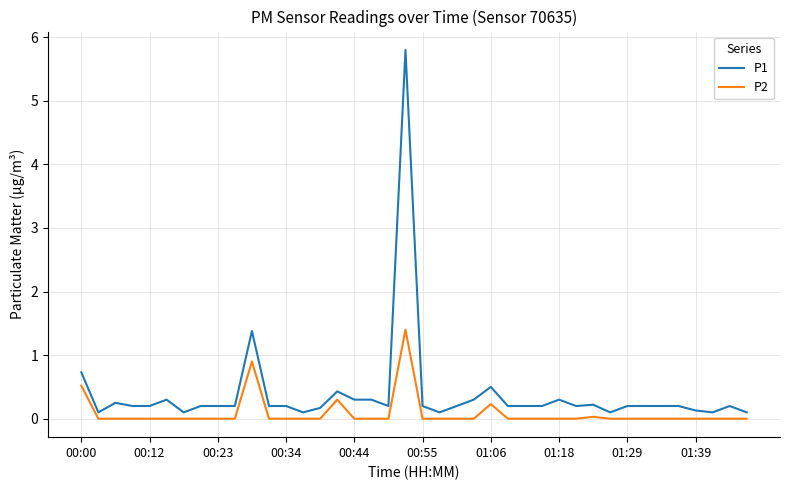

How many lines are shown in the chart?

2